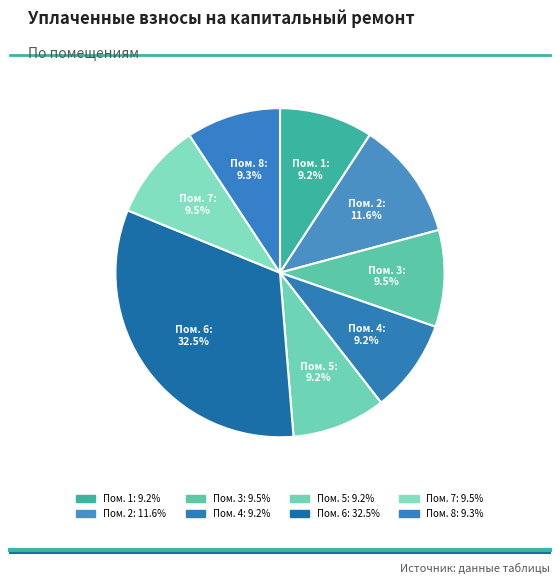

Is there any slice that represents more than half of the pie?

No